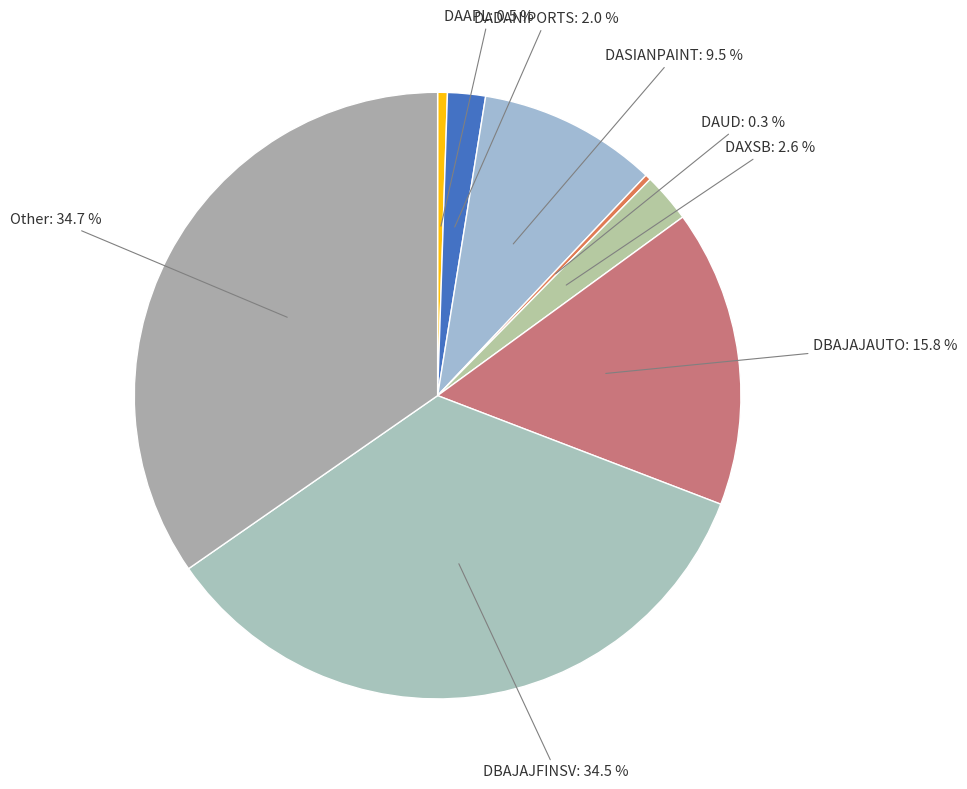

To the nearest percent, what percentage of the pie is Other?

35%